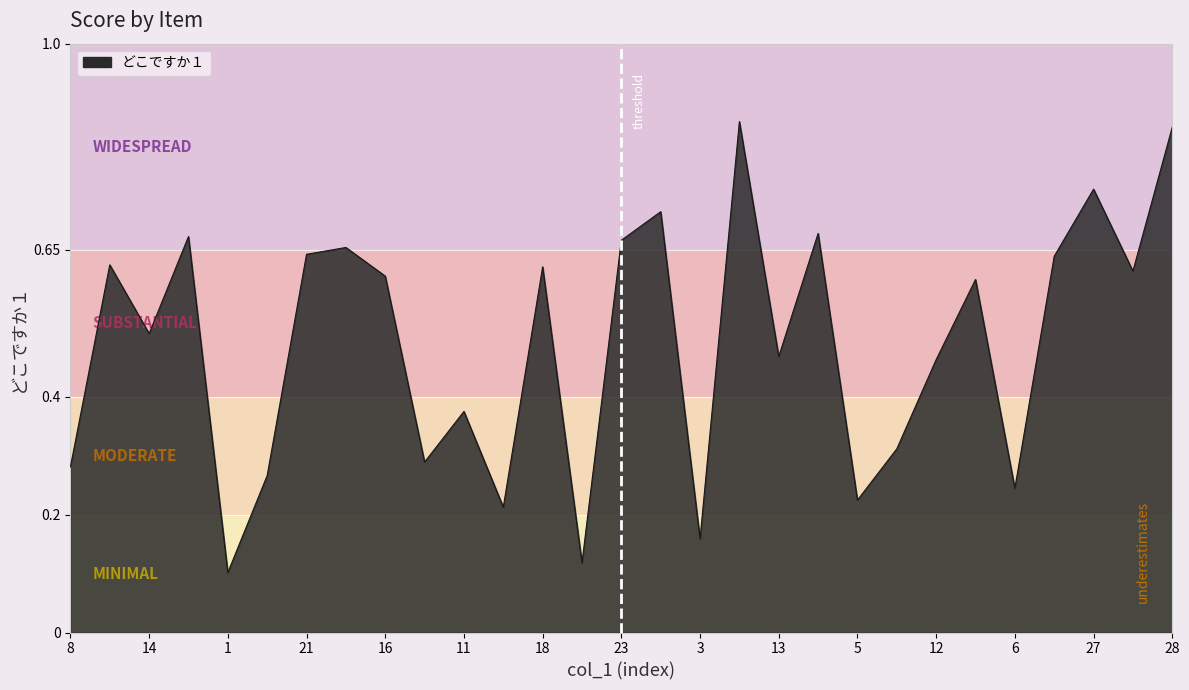

How many interior local peaks (higher than both neighbors) does the data have?

10